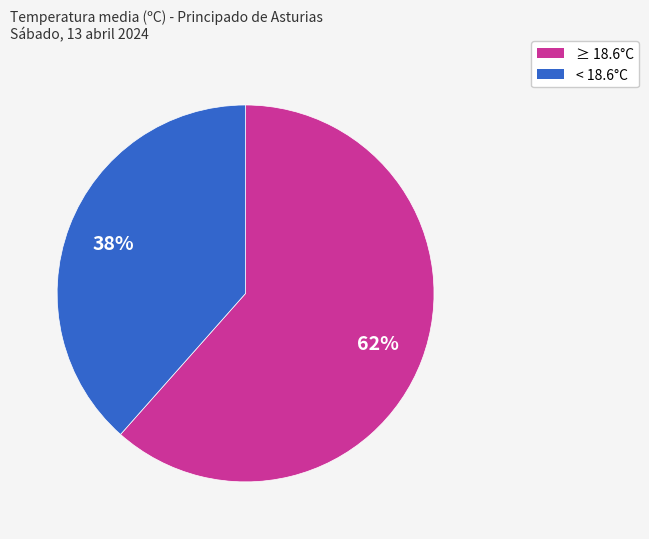

To the nearest percent, what is the average slice percentage?

50%